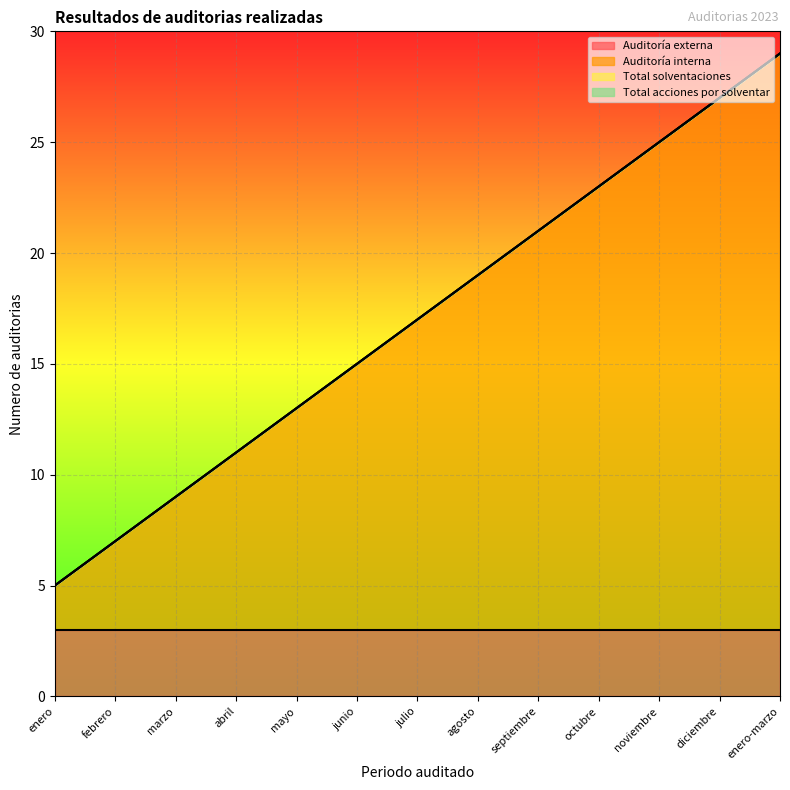

True or false: Total acciones por solventar and Total solventaciones intersect in this chart.

False